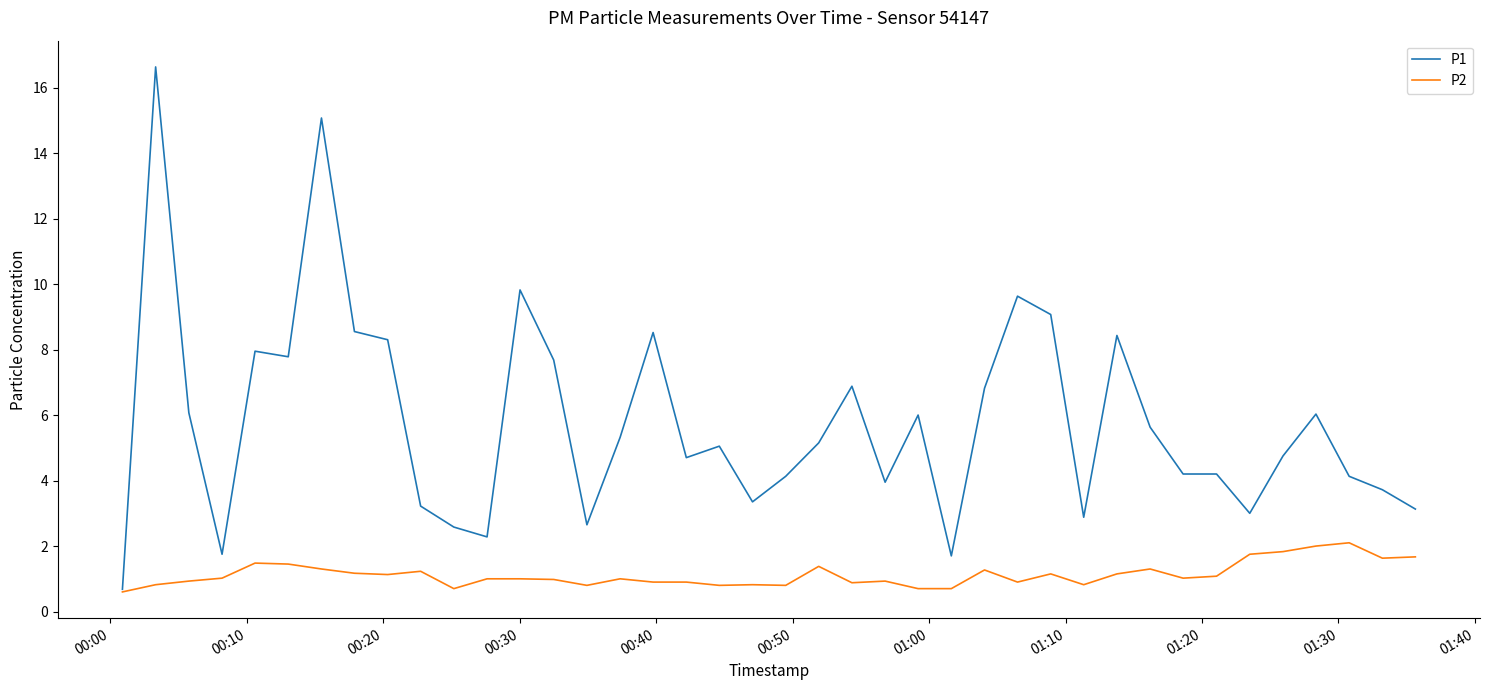

What is the maximum value shown in the chart?

16.6